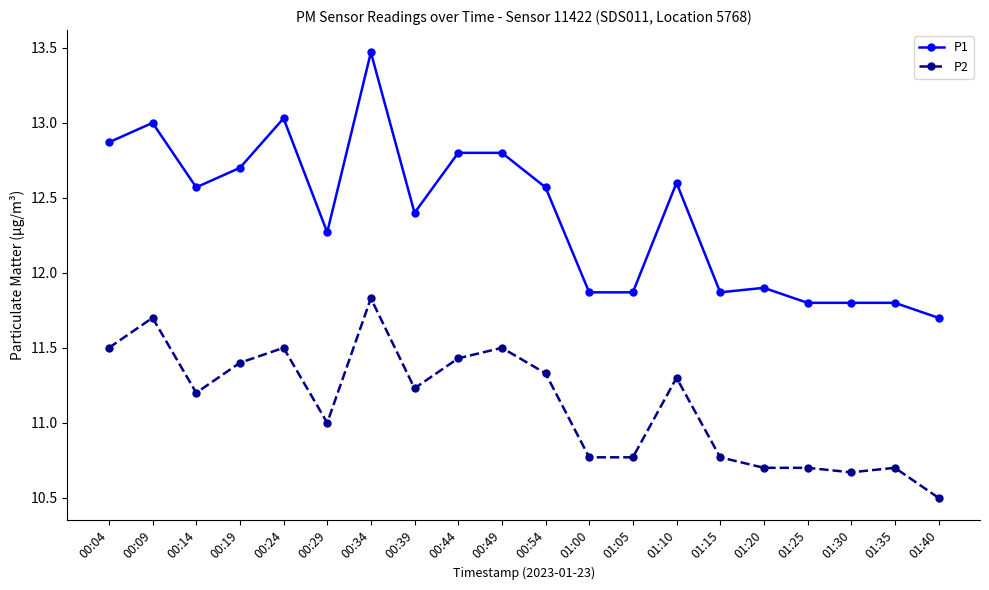

Rank the series by their average value, from lowest to highest.

P2, P1